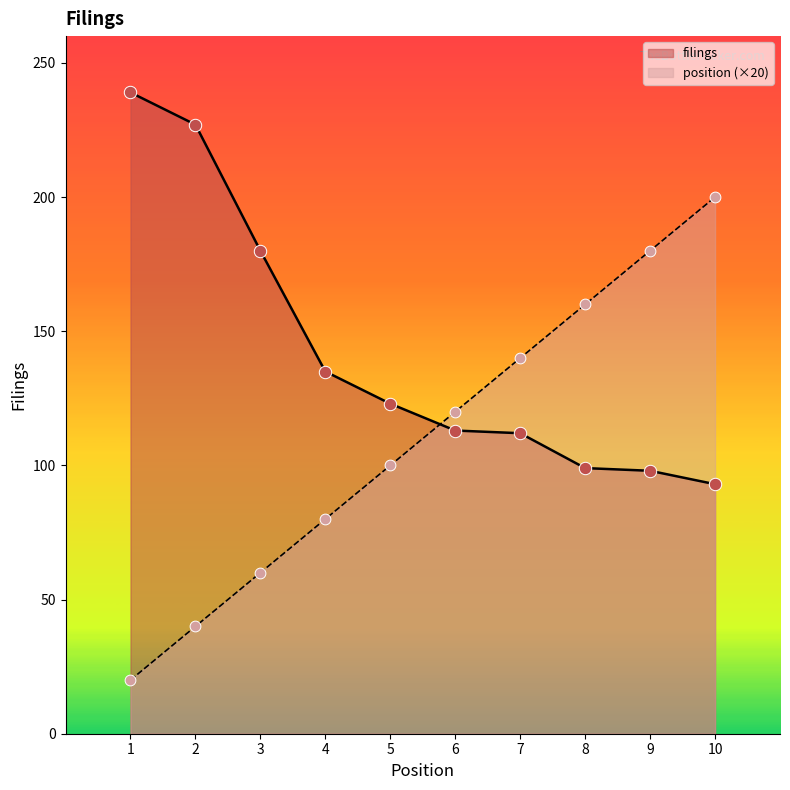

Which series has the largest total across all categories?

filings